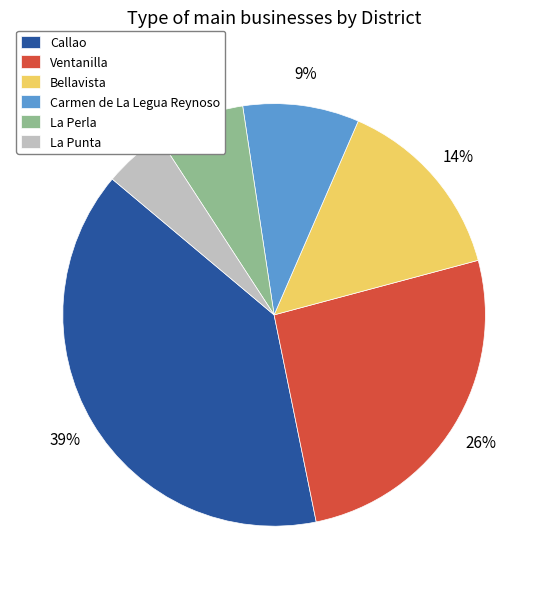

Is the sum of La Perla and La Punta greater than half?

No